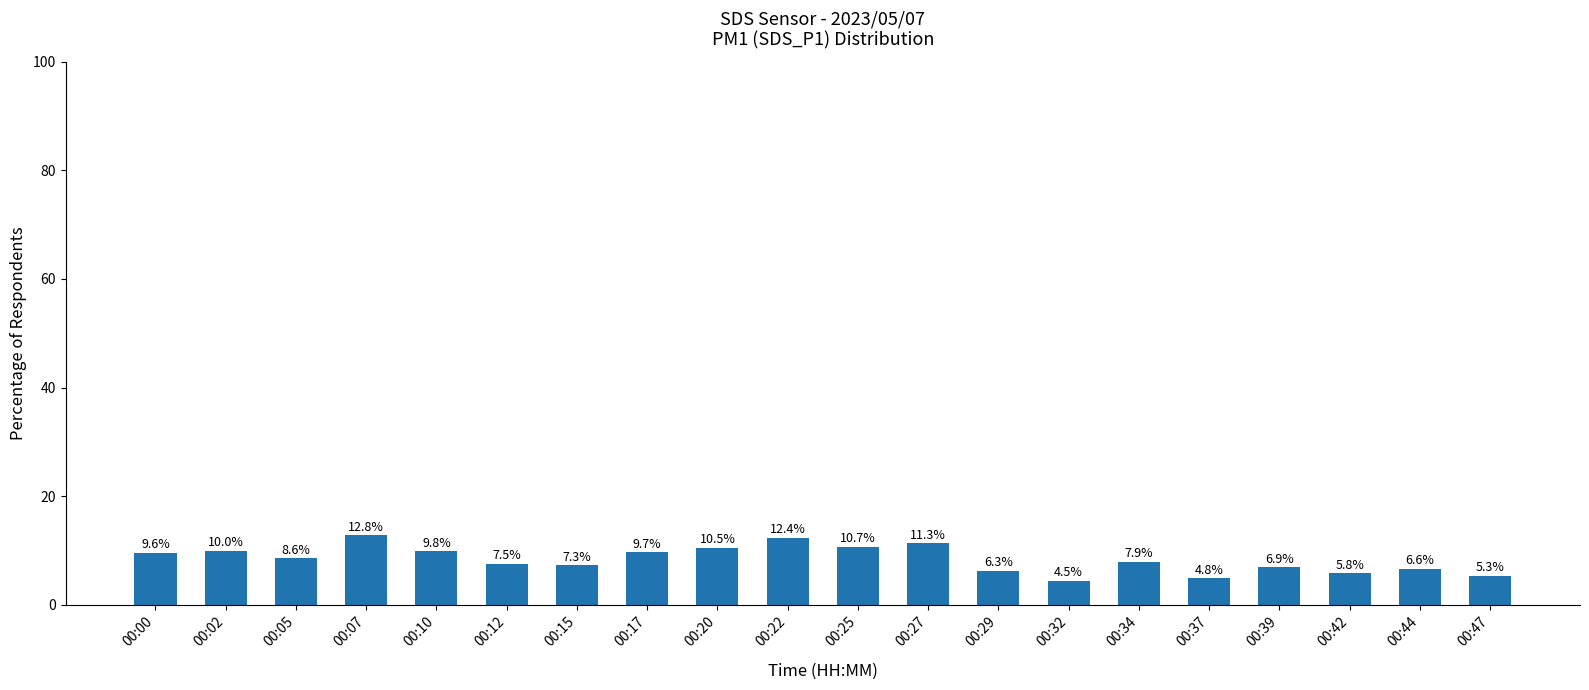

True or false: the data shows 10.7 at 00:25.

True